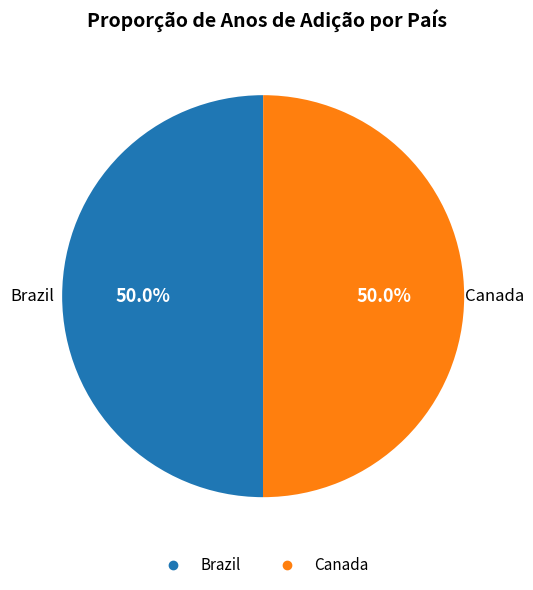

Combined, do Canada and Brazil account for over 50%?

Yes